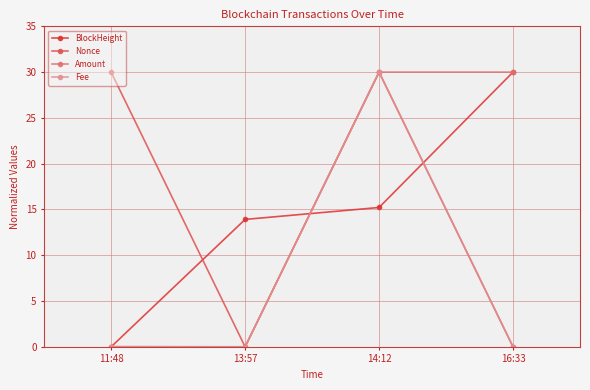

Does the chart display data point markers on the line(s)?

Yes